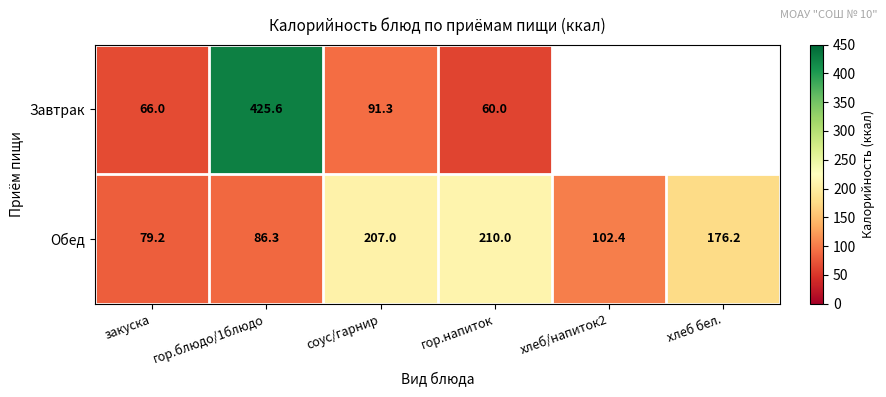

The Обед series shows 86.3 at гор.блюдо/1блюдо. True or false?

True